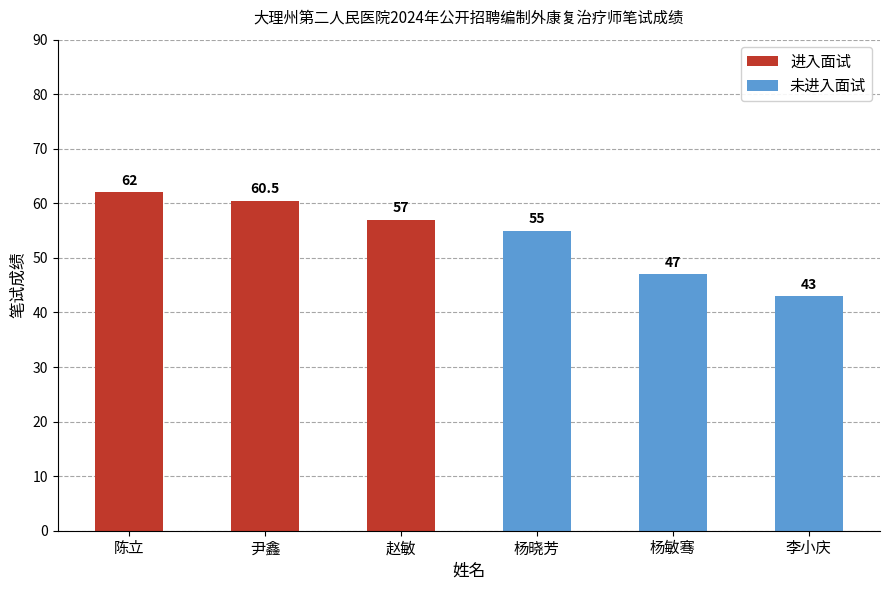

Which series has the largest total across all categories?

进入面试